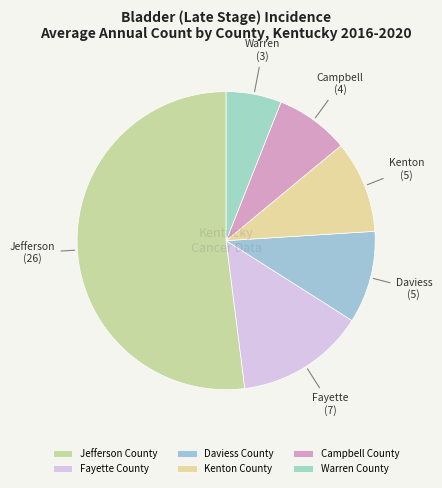

The Fayette County slice represents 14% of the pie. True or false?

True